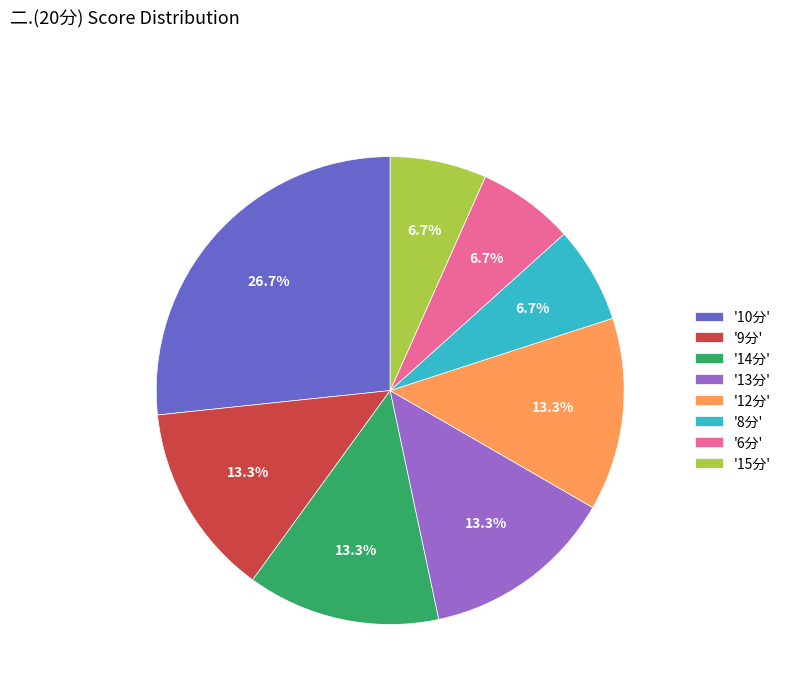

Which has a higher value, '15分' or '13分'?

'13分'